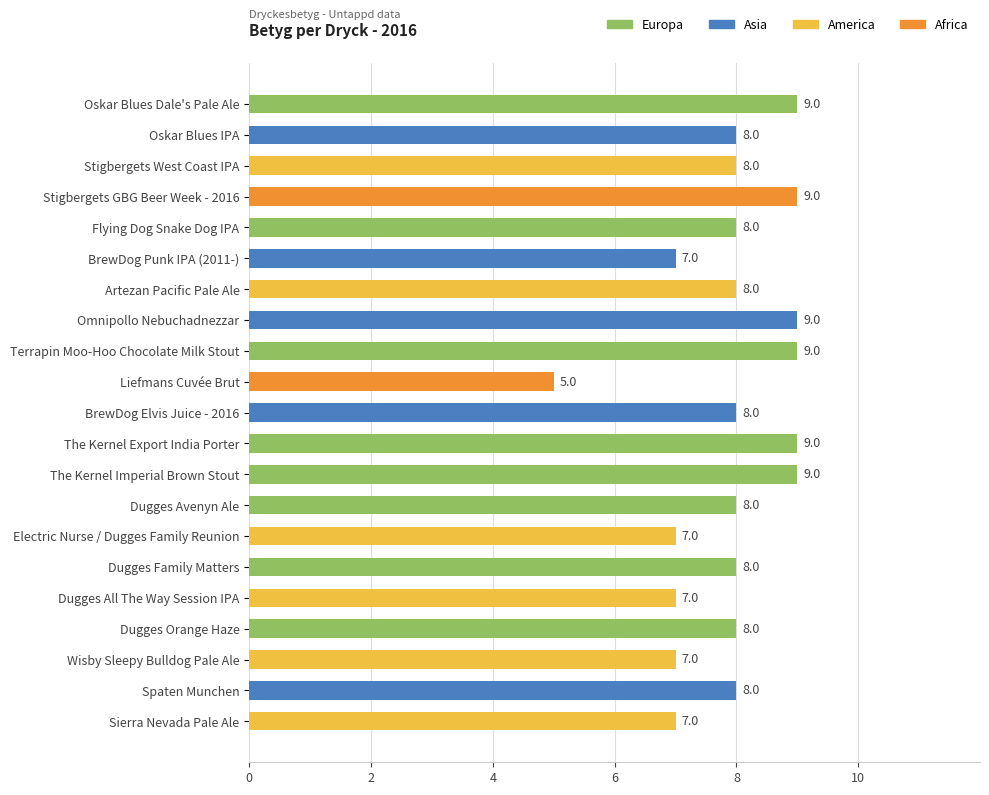

What position from the top is Omnipollo Nebuchadnezzar?

8